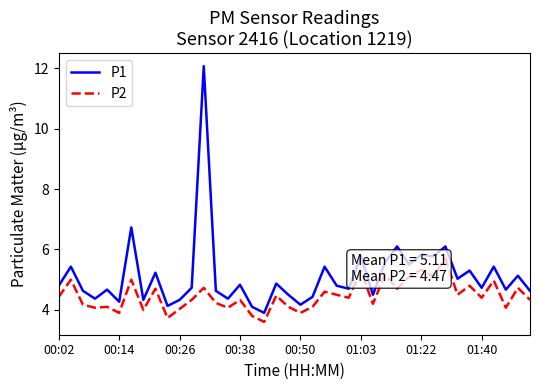

True or false: P1 has a value of 8.9 at 01:03.

False